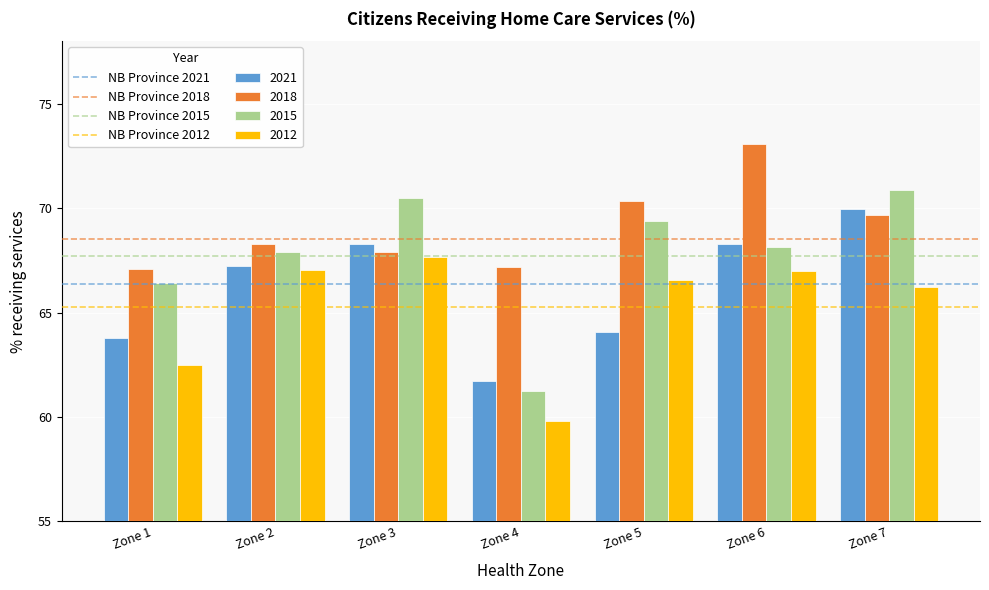

Does the chart contain stacked bars?

No